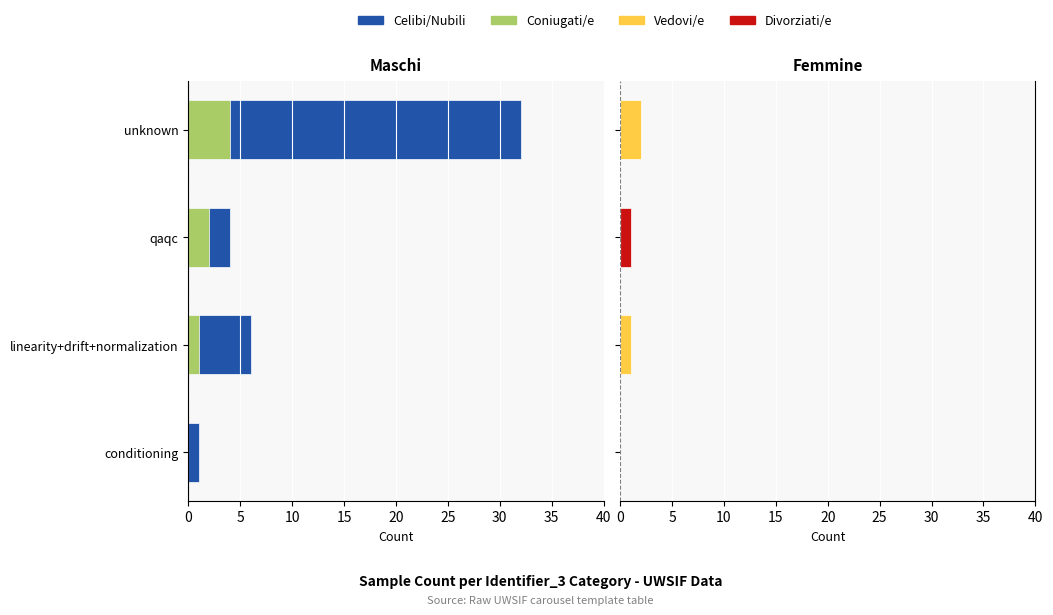

How many series are shown in this chart?

4